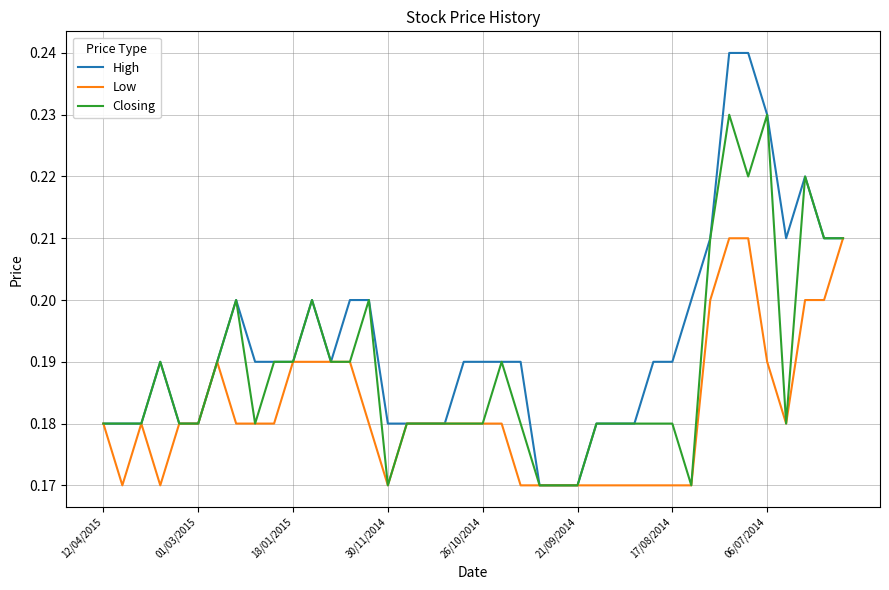

List the series in order of their peak value, lowest first.

Low, Closing, High